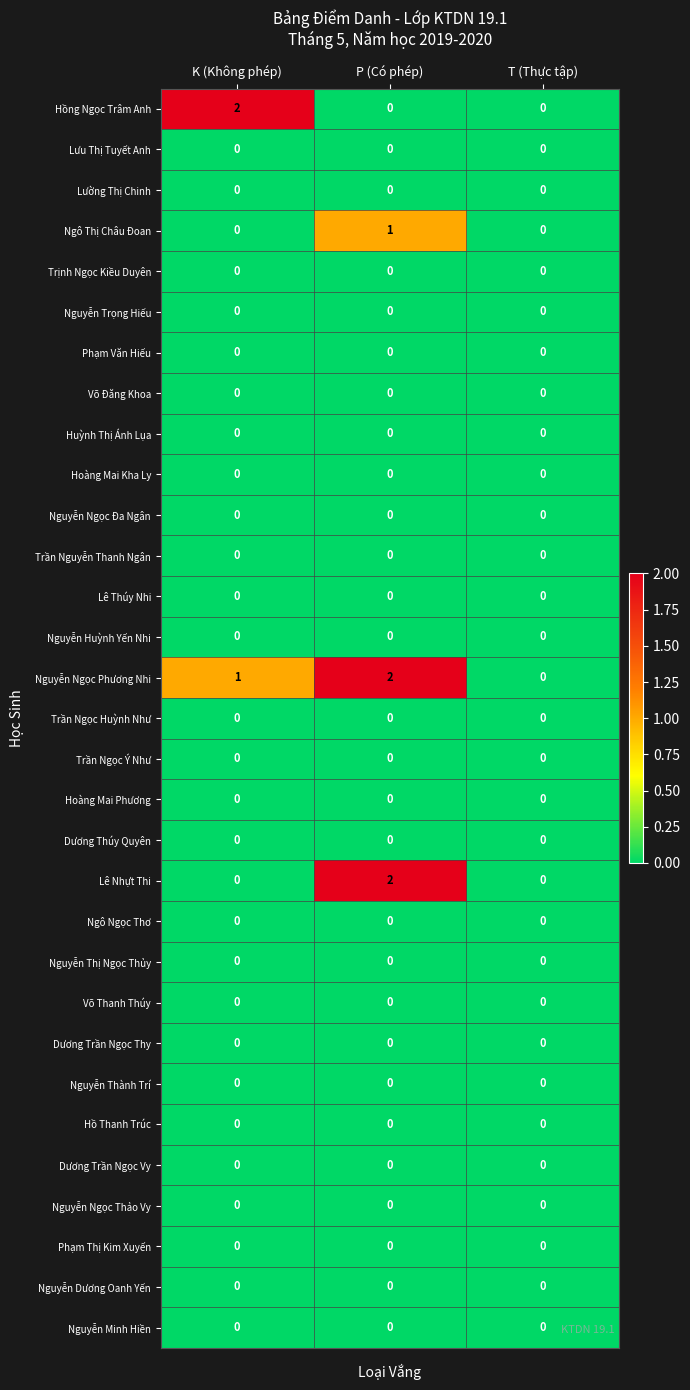

Between K (Không phép) and T (Thực tập), which series saw the biggest shift?

Hồng Ngọc Trâm Anh